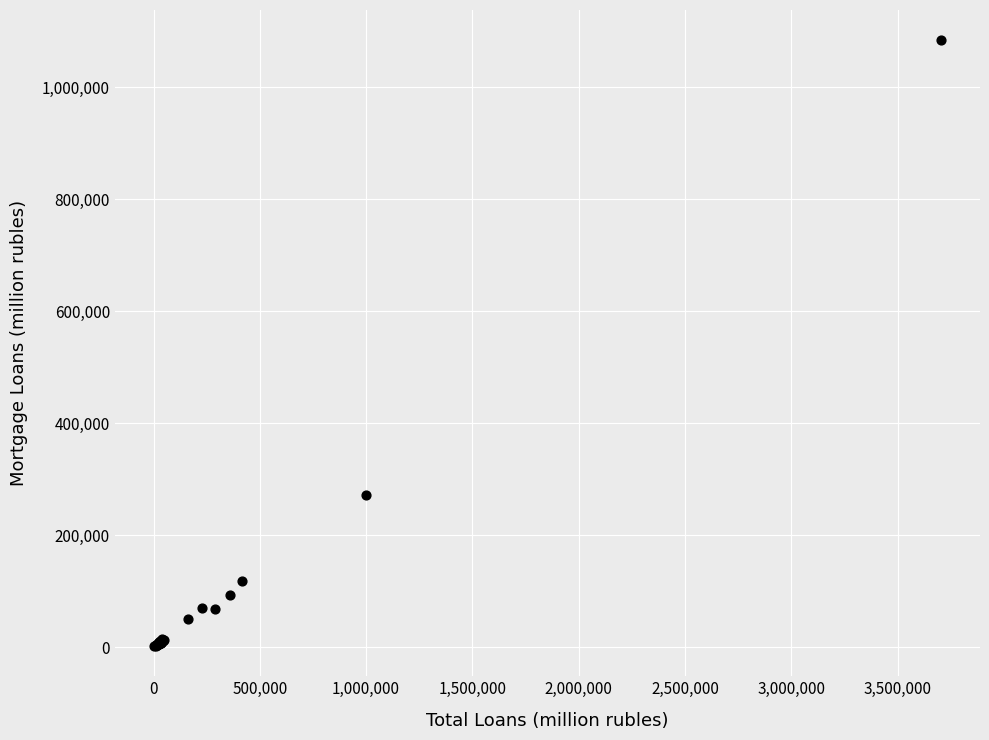

What Y value in the scatter plot is closest to 542776?

272353